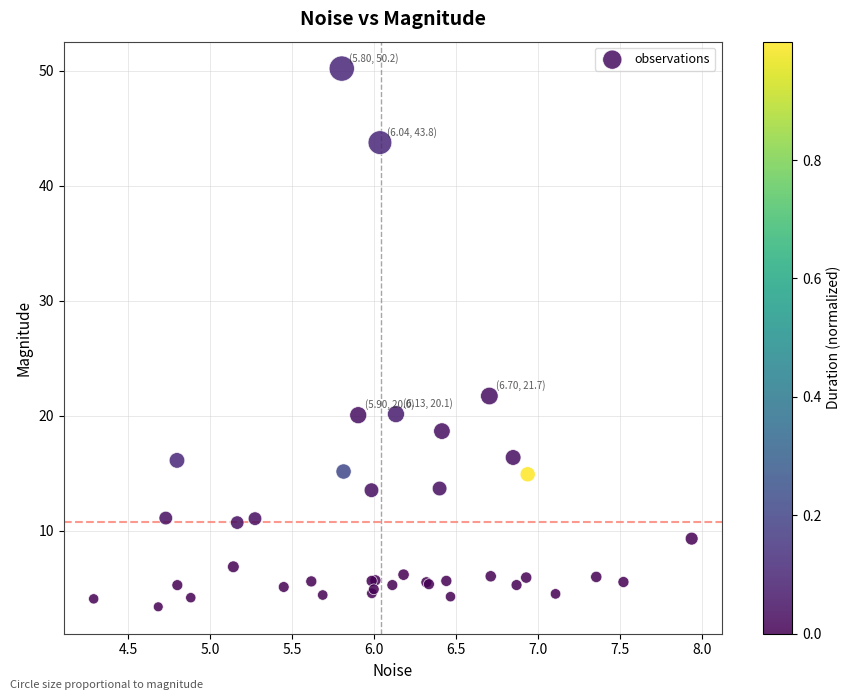

What Y value in the scatter plot is closest to 26?

21.7